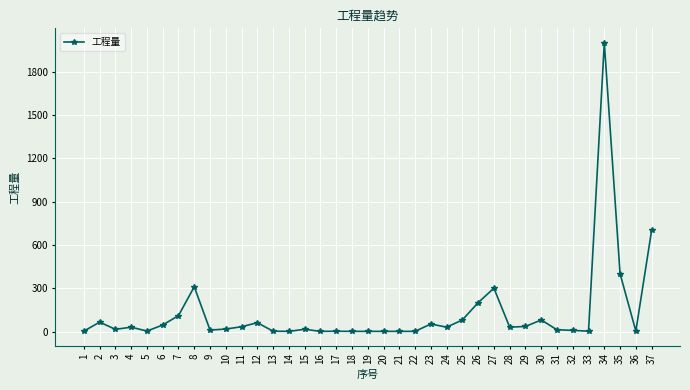

Approximately how many times larger is the value at 14 compared to 20?

1.0